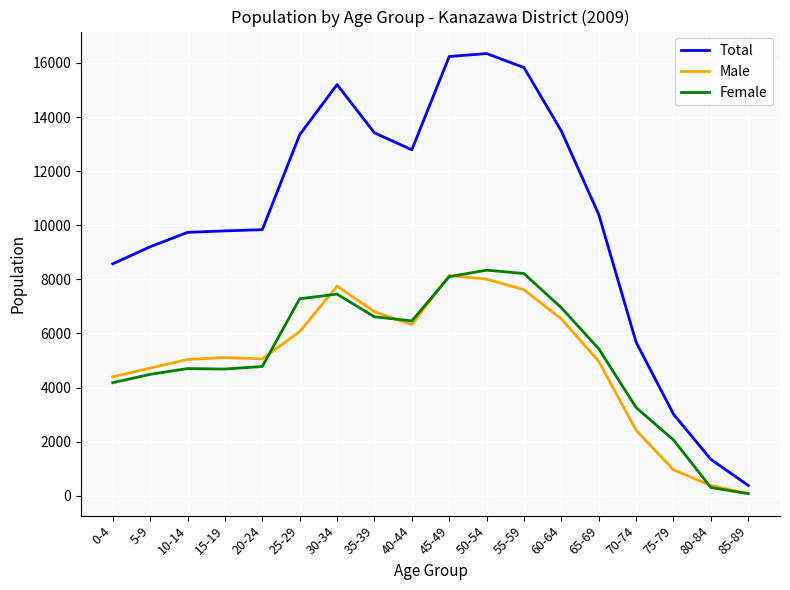

Which series changed the most between 10-14 and 40-44?

Total